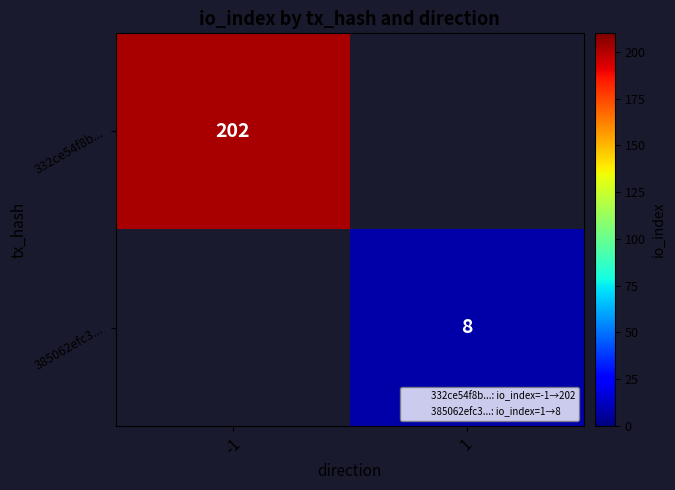

At which label does 385062efc3... reach its minimum?

-1